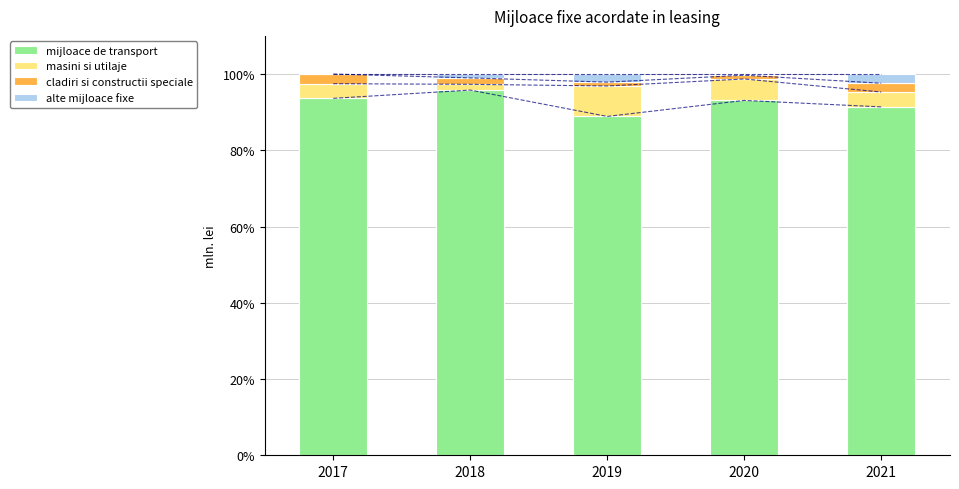

Which series changed the most between 2017 and 2021?

alte mijloace fixe